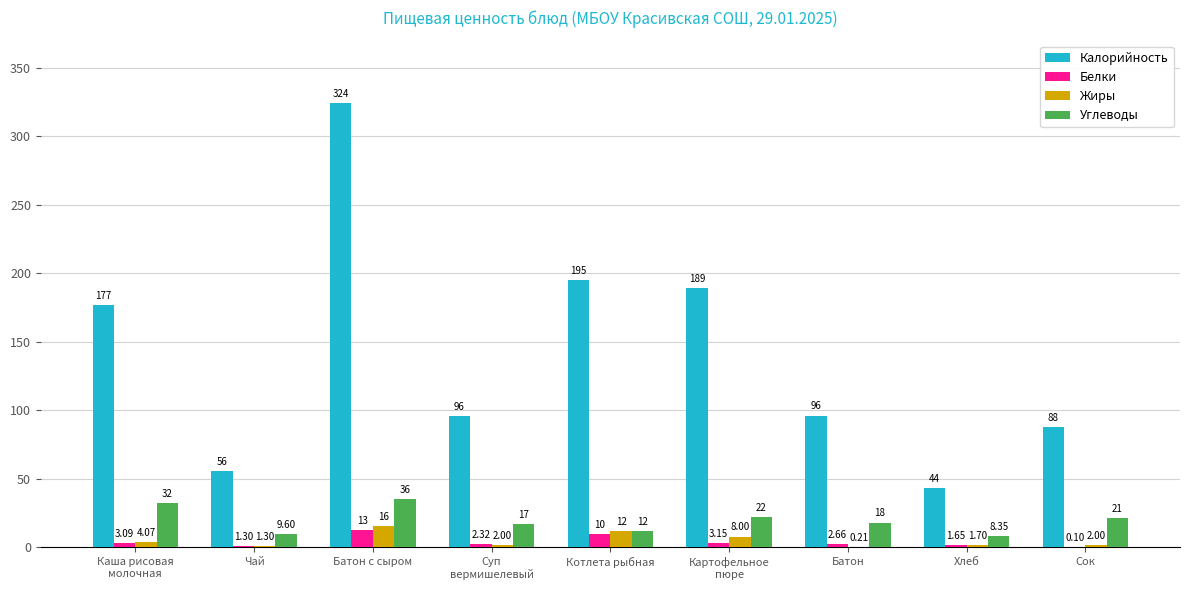

What is the sum of all Жиры values?

46.8